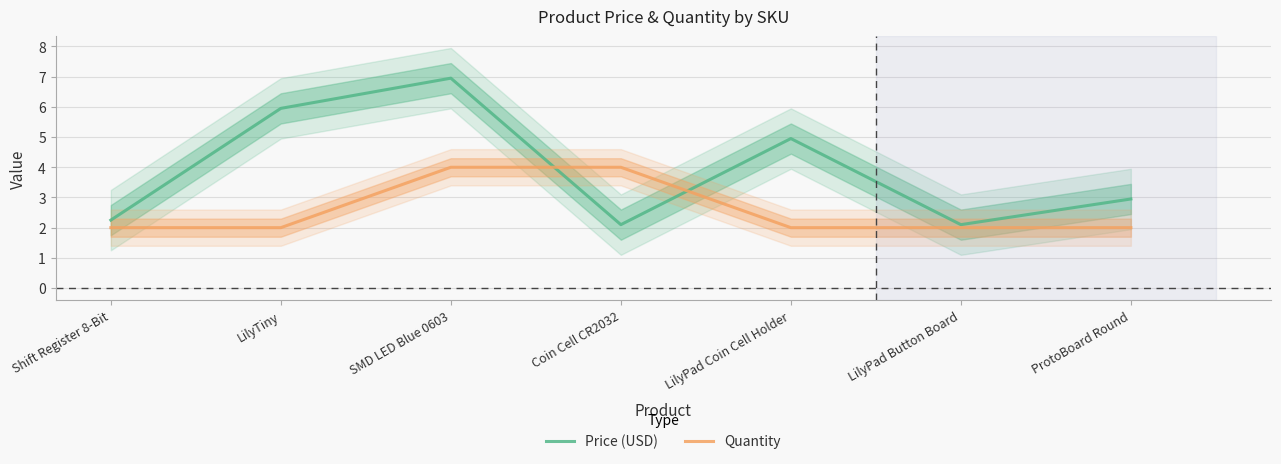

What is the approximate value of Quantity at LilyPad Button Board?

2.0